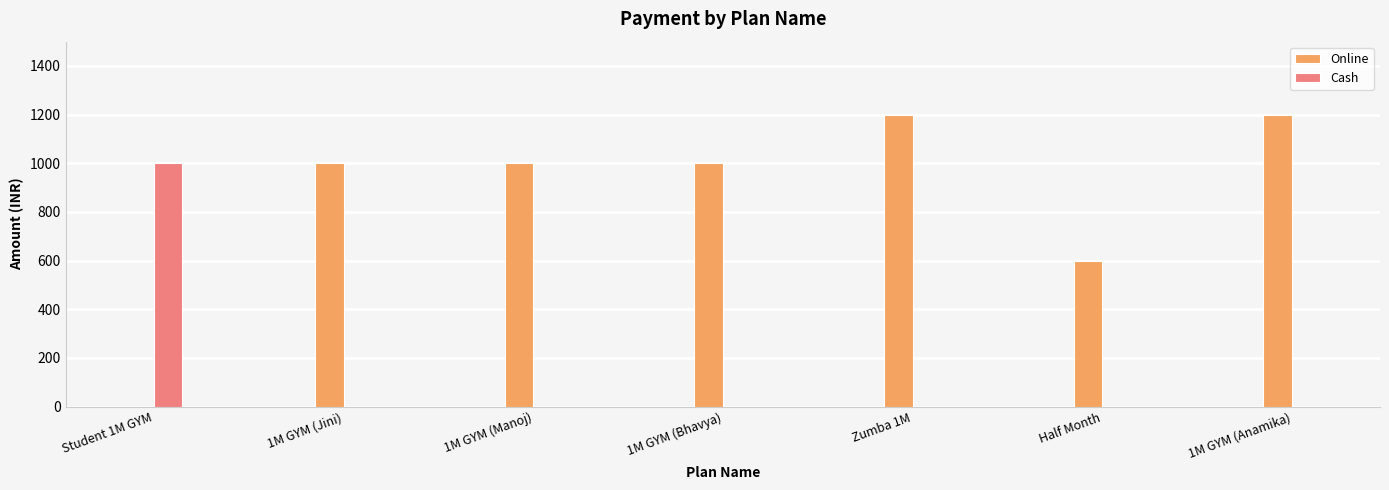

Is the value of Cash at Zumba 1M greater than the value of Online at Zumba 1M?

No